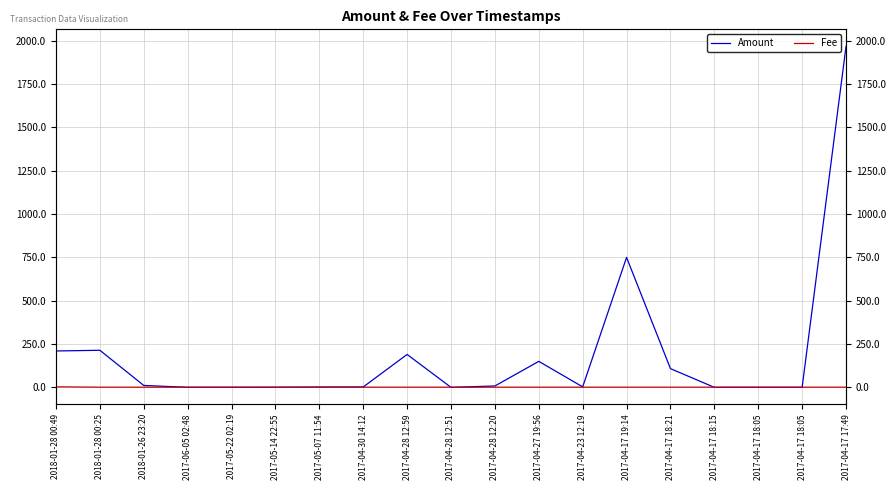

Rank the categories by Amount value from highest to lowest.

2017-04-17 17:49, 2017-04-17 19:14, 2018-01-28 00:25, 2018-01-28 00:49, 2017-04-28 12:59, 2017-04-27 19:56, 2017-04-17 18:21, 2018-01-26 23:20, 2017-04-28 12:20, 2017-04-23 12:19, 2017-04-30 14:12, 2017-05-07 11:54, 2017-05-14 22:55, 2017-05-22 02:19, 2017-06-05 02:48, 2017-04-28 12:51, 2017-04-17 18:15, 2017-04-17 18:05, 2017-04-17 18:05